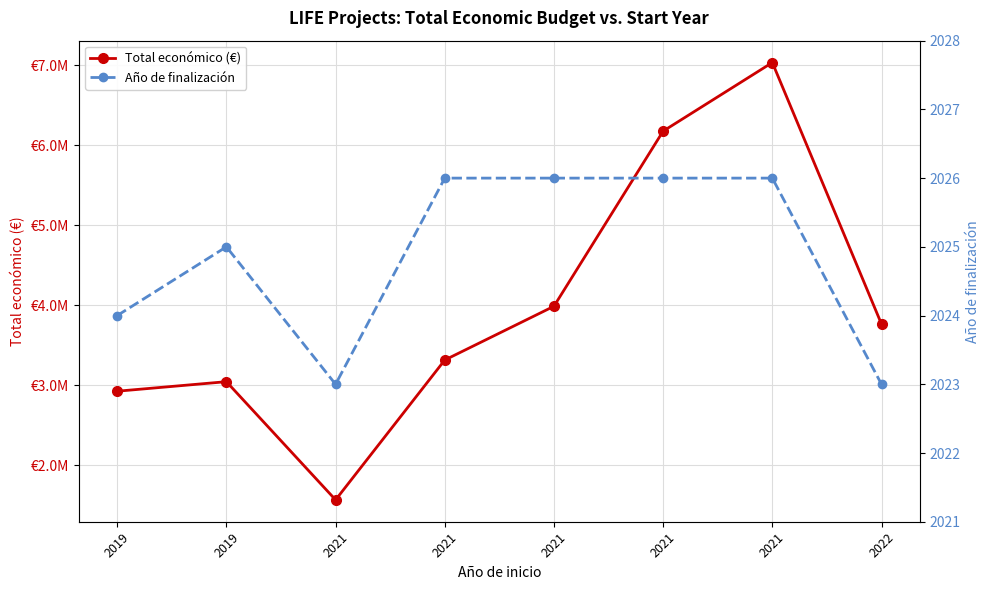

What is the difference between the second highest and second lowest values in the Año de finalización series?

3